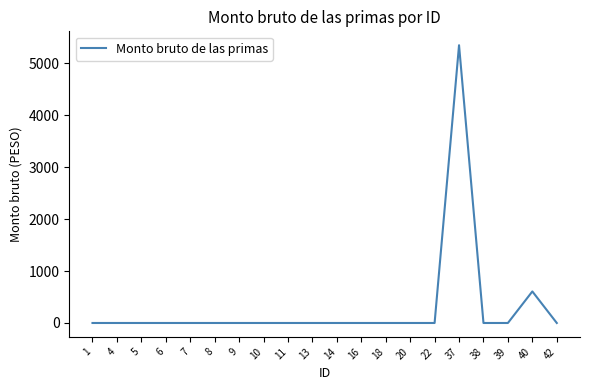

Is it true that the value at 38 is 0?

True